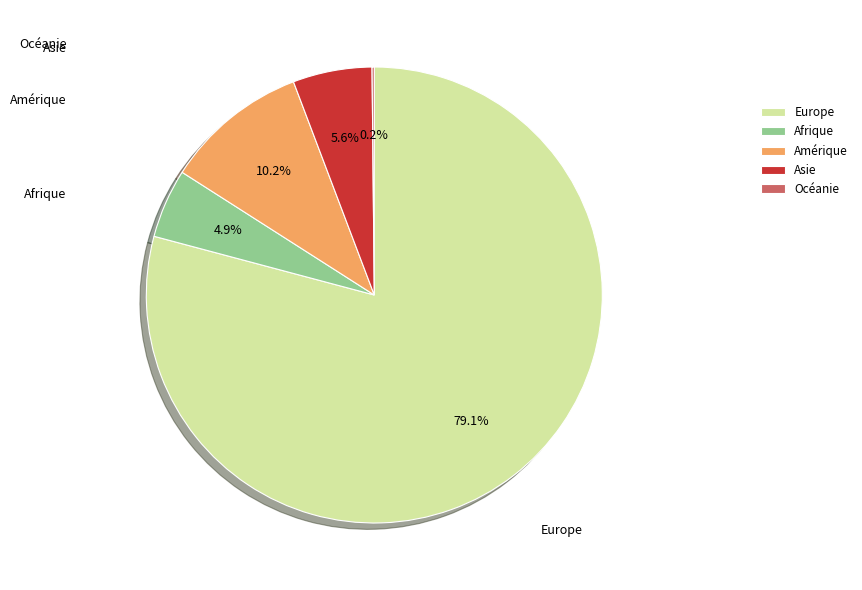

Combined, what portion of the pie is Asie and Afrique?

10.5%